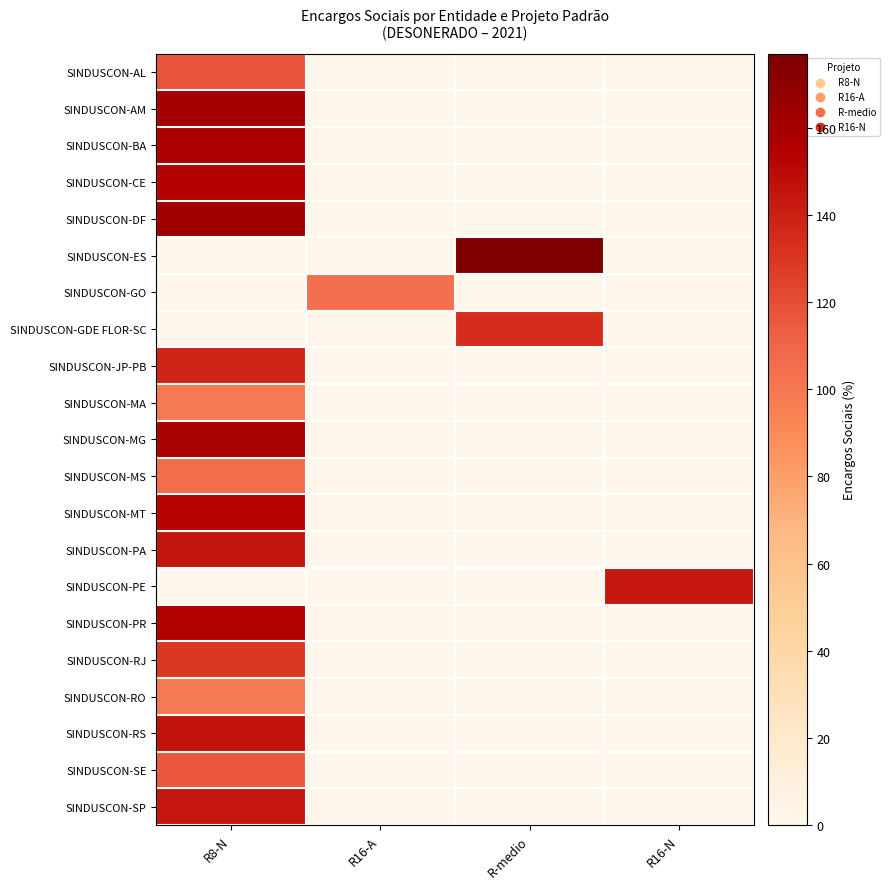

At which category is the sum across all series the highest?

R8-N